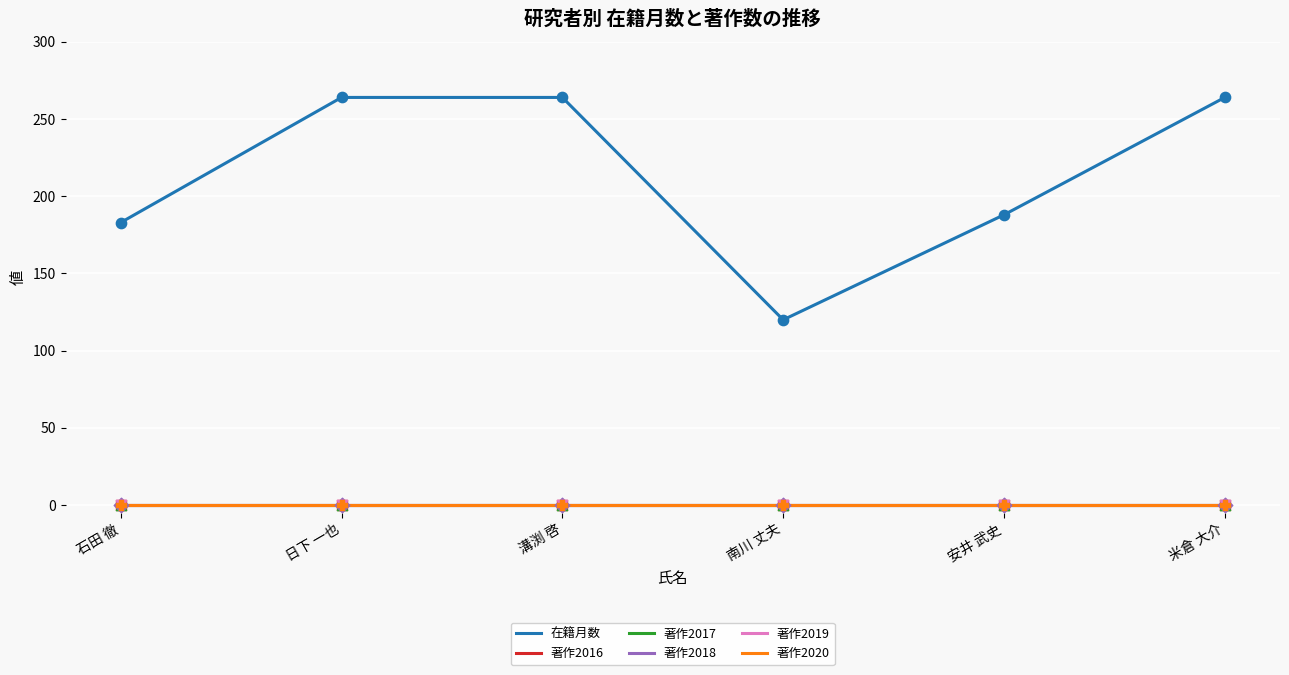

Is the value of 在籍月数 at 米倉 大介 greater than the value of 著作2018 at 安井 武史?

Yes